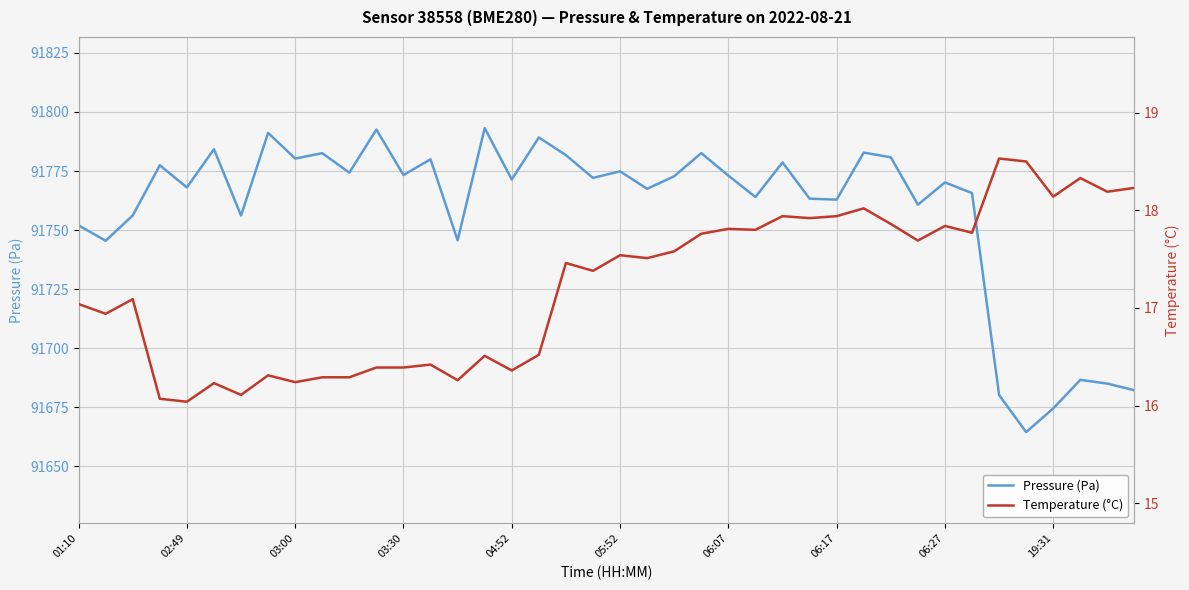

True or false: Pressure (Pa) and Temperature (°C) intersect in this chart.

False